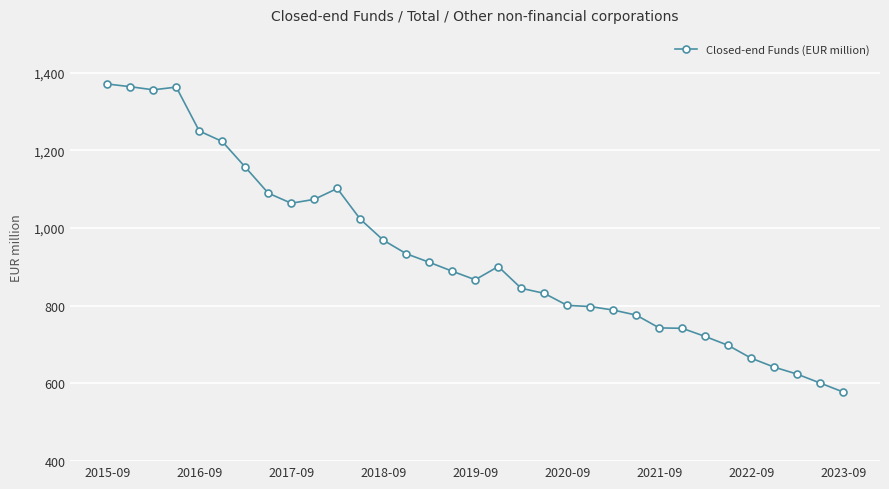

True or false: there are more than 2 points higher than both neighbors.

True